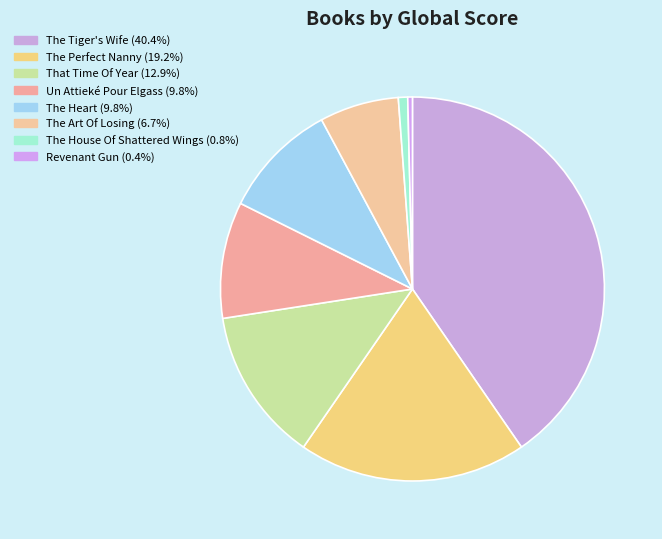

What is the ratio of the value at The Perfect Nanny to the value at The Art Of Losing?

2.9